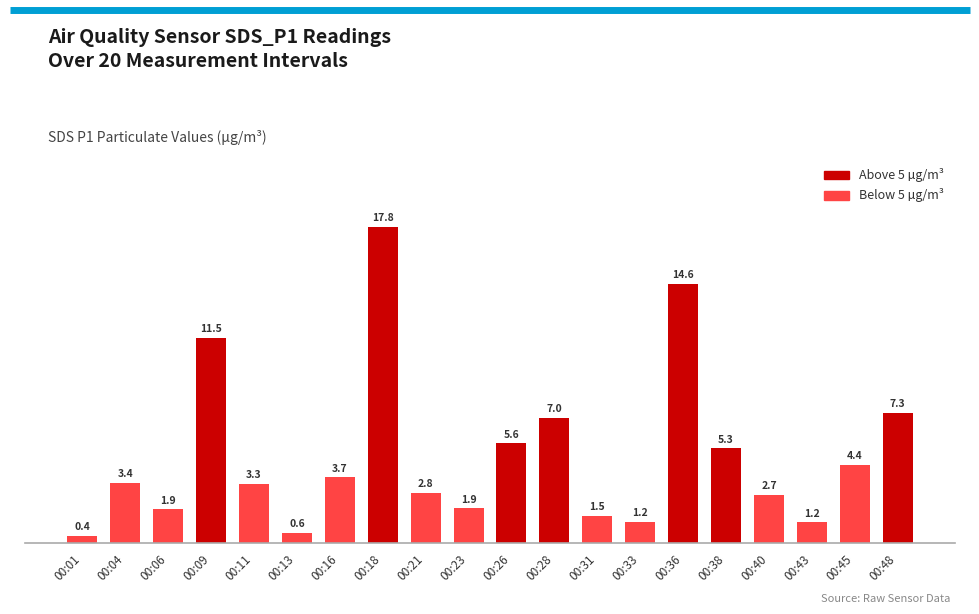

Rank the categories by value from highest to lowest.

00:18, 00:36, 00:09, 00:48, 00:28, 00:26, 00:38, 00:45, 00:16, 00:04, 00:11, 00:21, 00:40, 00:23, 00:06, 00:31, 00:33, 00:43, 00:13, 00:01